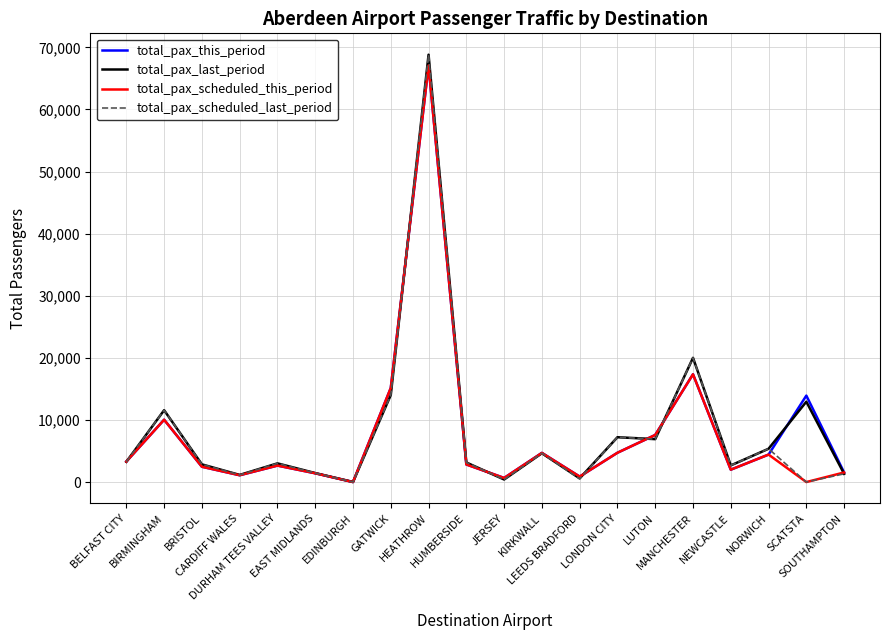

How many categories are shown in the chart?

20